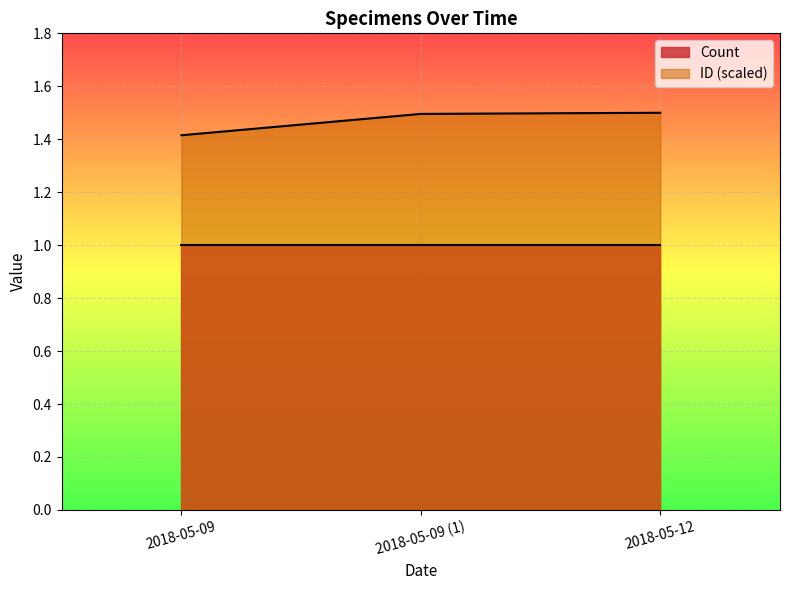

True or false: ID (scaled) has a value of 1.5 at 2018-05-09 (1).

True